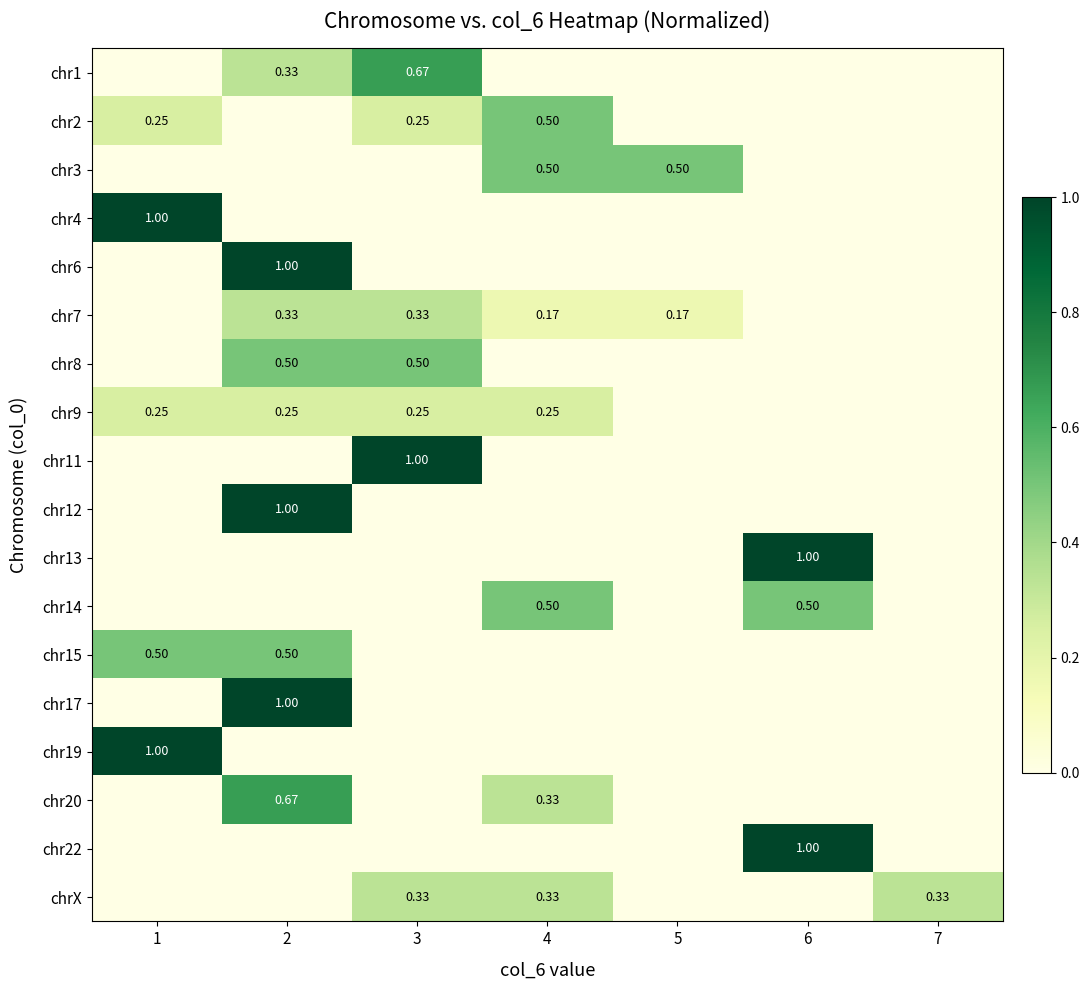

Count the chr14 values in the range 0 to 1.

7